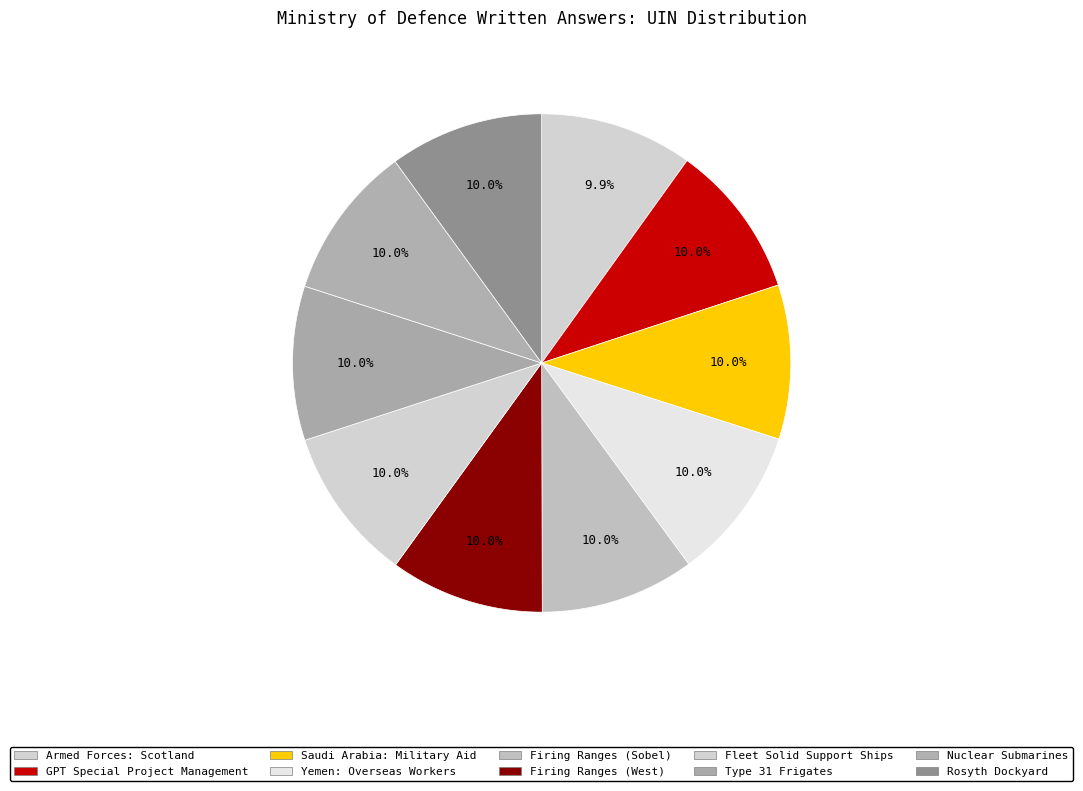

Rank the categories by value from lowest to highest.

Armed Forces: Scotland, Nuclear Submarines, Rosyth Dockyard, Firing Ranges (West), Saudi Arabia: Military Aid, Yemen: Overseas Workers, Fleet Solid Support Ships, Type 31 Frigates, Firing Ranges (Sobel), GPT Special Project Management